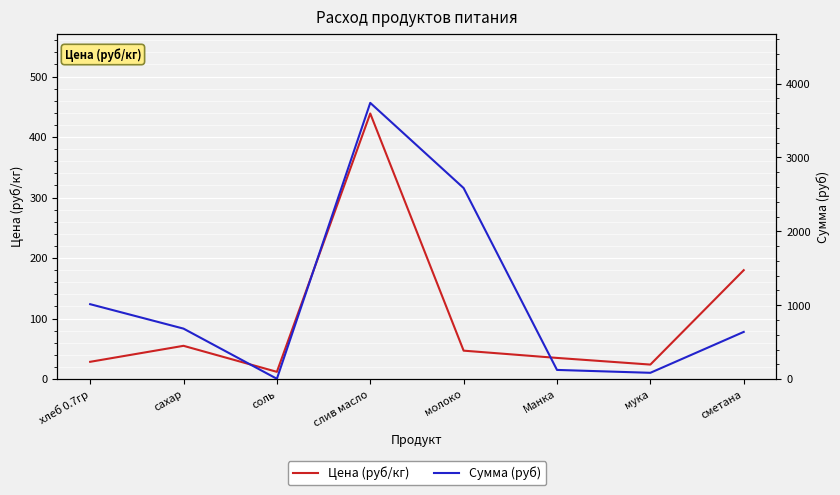

Count the number of categories in the chart.

8